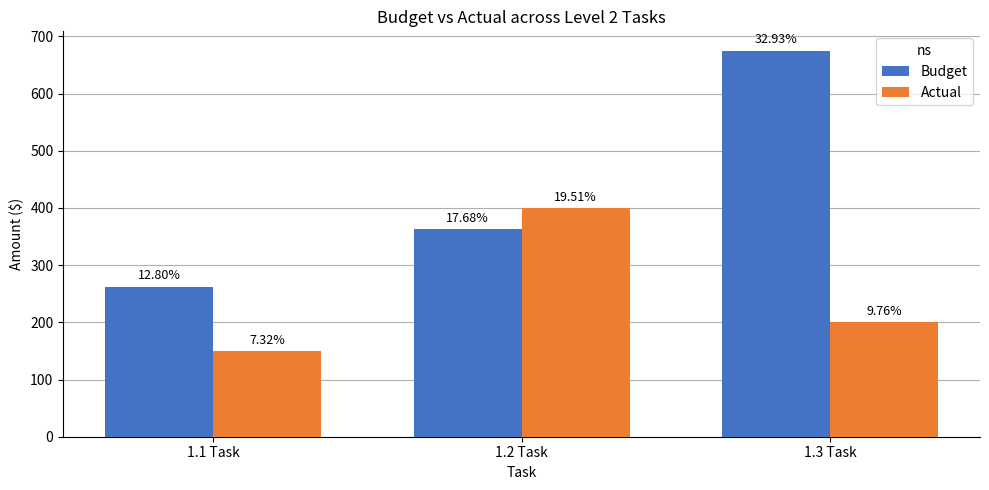

What position from the left is 1.1 Task?

1